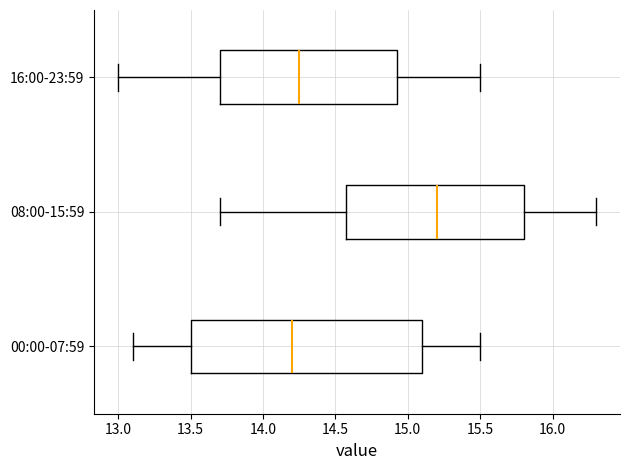

Reading bottom to top, transcribe this box plot: for each box, give where its median line is, the range the box spans, and where its two whiskers end, as read against the x-axis. The values are not printed on the chart, so give them approximately, as read against the axis.

00:00-07:59: median 14.20, box 13.50 to 15.10, whiskers 13.10 to 15.50
08:00-15:59: median 15.20, box 14.60 to 15.80, whiskers 13.70 to 16.30
16:00-23:59: median 14.25, box 13.70 to 14.95, whiskers 13.00 to 15.50